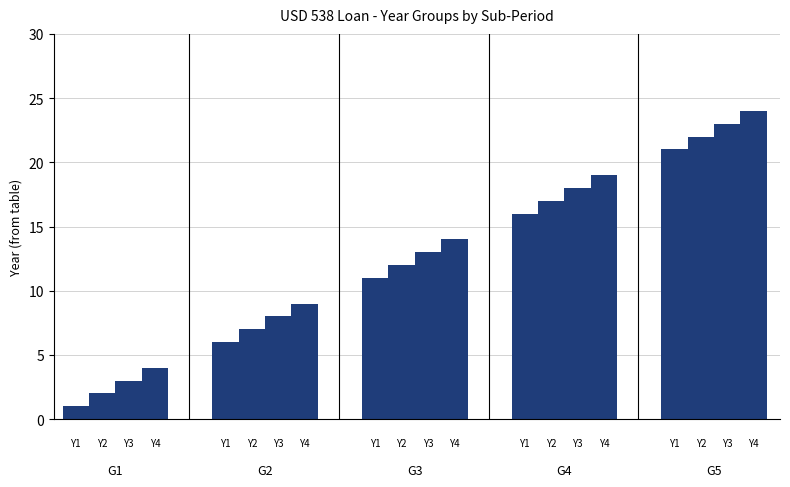

How many bars are there in total?

20